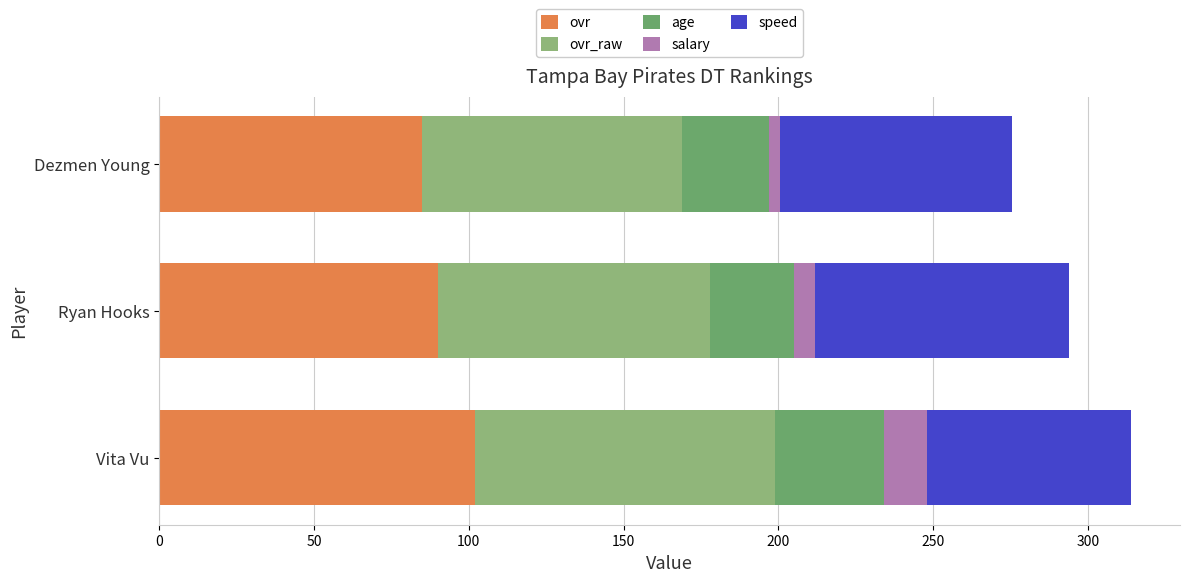

Which category has the highest value in the ovr series?

Vita Vu